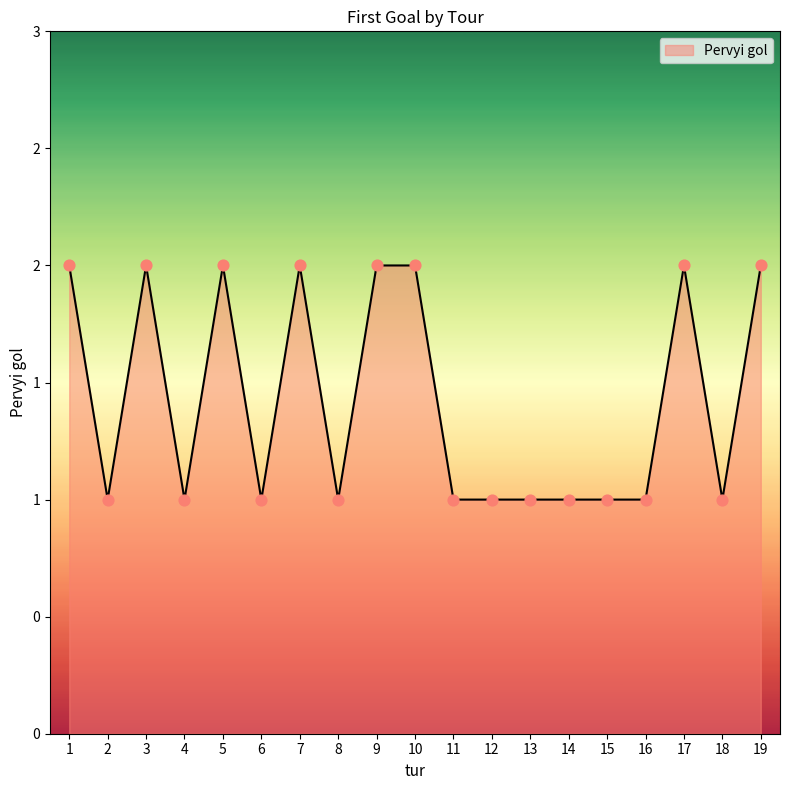

Approximately how many times larger is the value at 6 compared to 3?

0.5